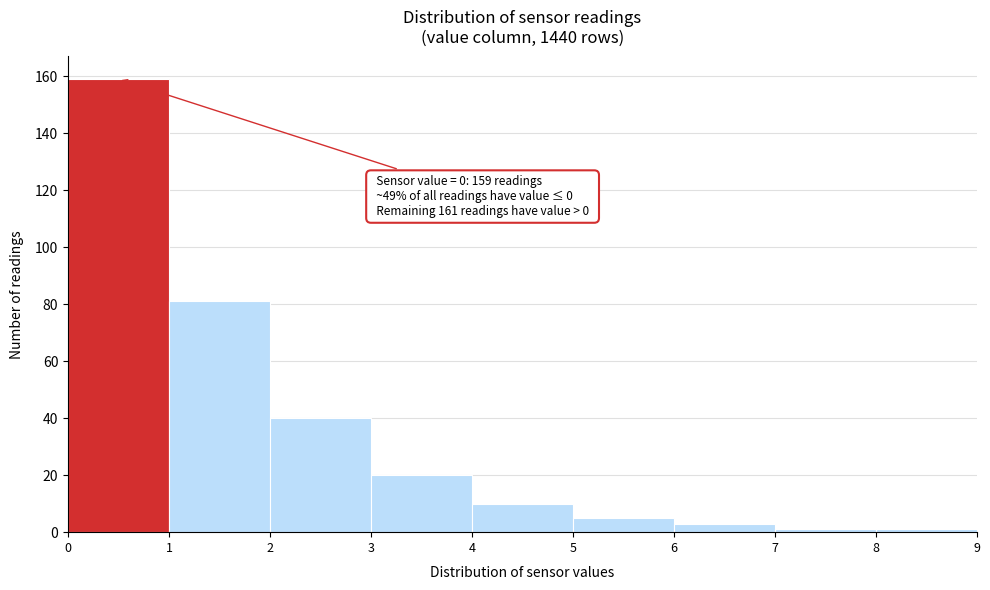

Over which range of the x-axis is the bar tallest?

0 to 1